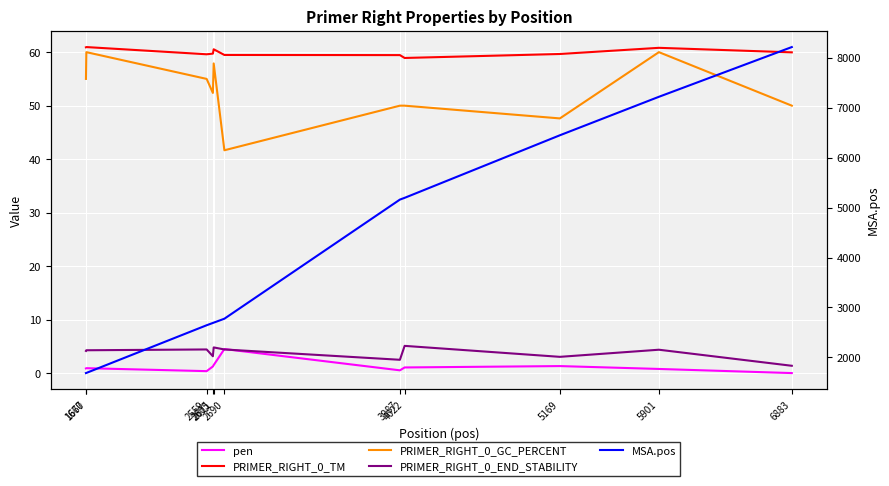

Reading left to right, list all the values displayed in this chart.

pen: 1667=0.9	1670=1.0	2559=0.4	2605=1.3	2611=1.5	2690=4.5	3987=0.6	4022=1.1	5169=1.3	5901=0.8	6883=0.0
PRIMER_RIGHT_0_TM: 1667=60.9	1670=61.0	2559=59.6	2605=59.7	2611=60.5	2690=59.5	3987=59.4	4022=58.9	5169=59.7	5901=60.8	6883=60.0
PRIMER_RIGHT_0_GC_PERCENT: 1667=55.0	1670=60.0	2559=55.0	2605=52.4	2611=57.9	2690=41.7	3987=50.0	4022=50.0	5169=47.6	5901=60.0	6883=50.0
PRIMER_RIGHT_0_END_STABILITY: 1667=4.2	1670=4.3	2559=4.5	2605=3.2	2611=4.8	2690=4.5	3987=2.5	4022=5.1	5169=3.1	5901=4.4	6883=1.4
MSA.pos: 1667=1685.0	1670=1688.0	2559=2643.0	2605=2689.0	2611=2695.0	2690=2774.0	3987=5160.0	4022=5195.0	5169=6448.0	5901=7219.0	6883=8215.0